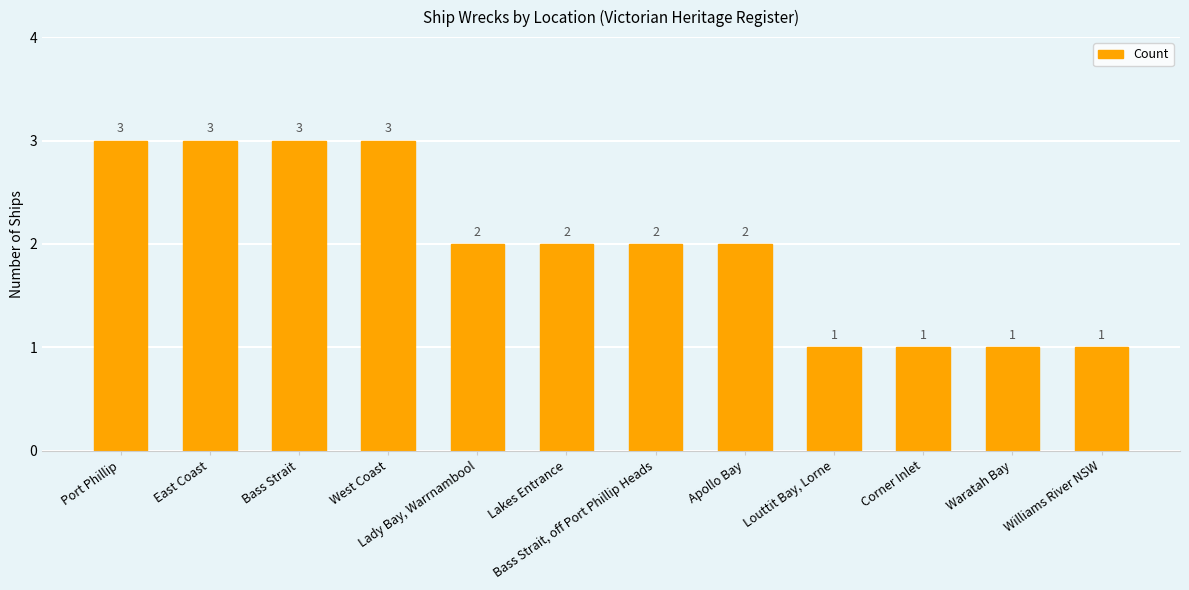

Between Bass Strait and Waratah Bay, which is larger?

Bass Strait